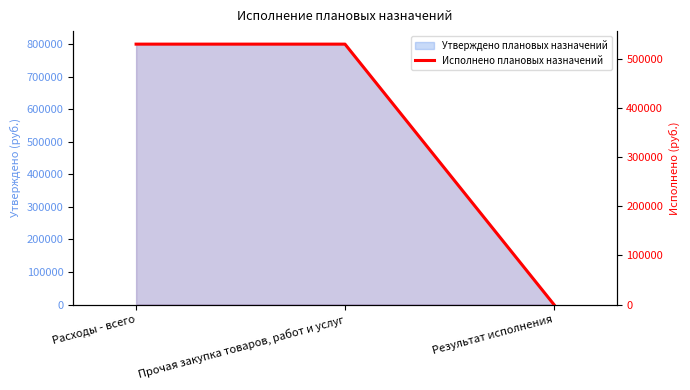

Reading right to left, list all the values displayed in this chart.

Результат исполнения=0	Прочая закупка товаров, работ и услуг=529558	Расходы - всего=529558